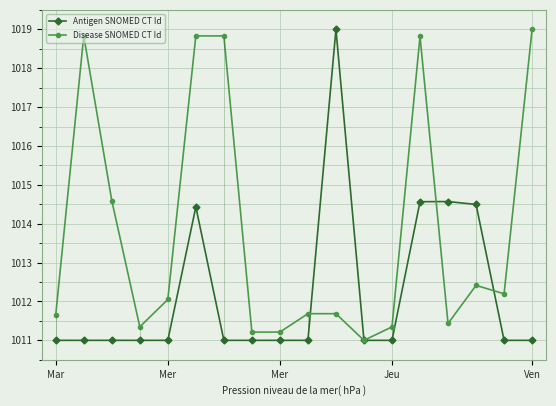

What is the difference between the maximum and minimum values in the Disease SNOMED CT Id series?

8.0